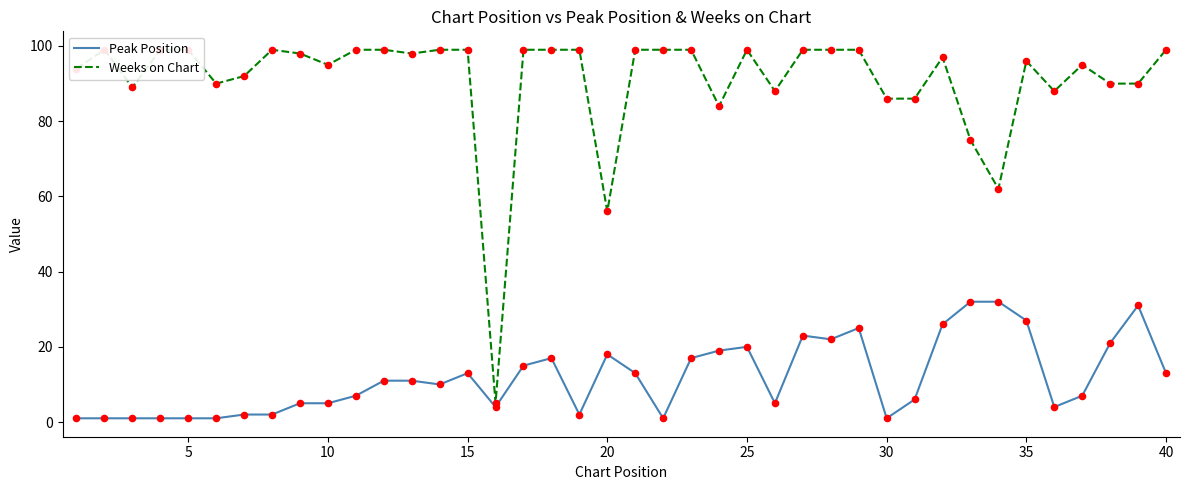

At how many categories does at least one series exceed 24?

39